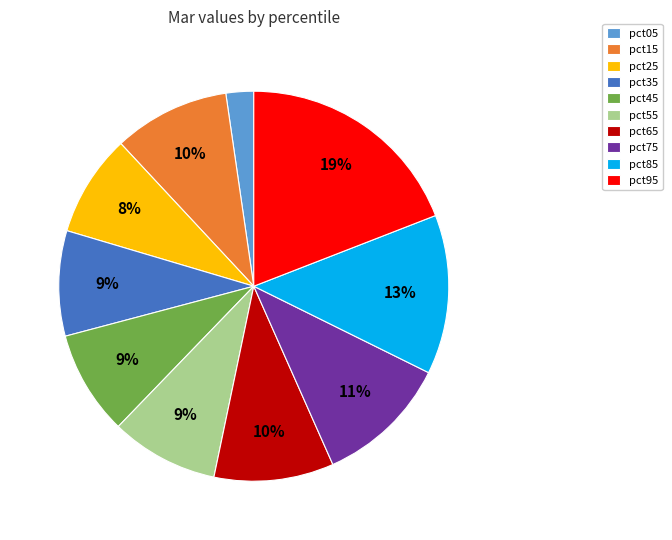

The pct95 slice represents 19% of the pie. True or false?

True